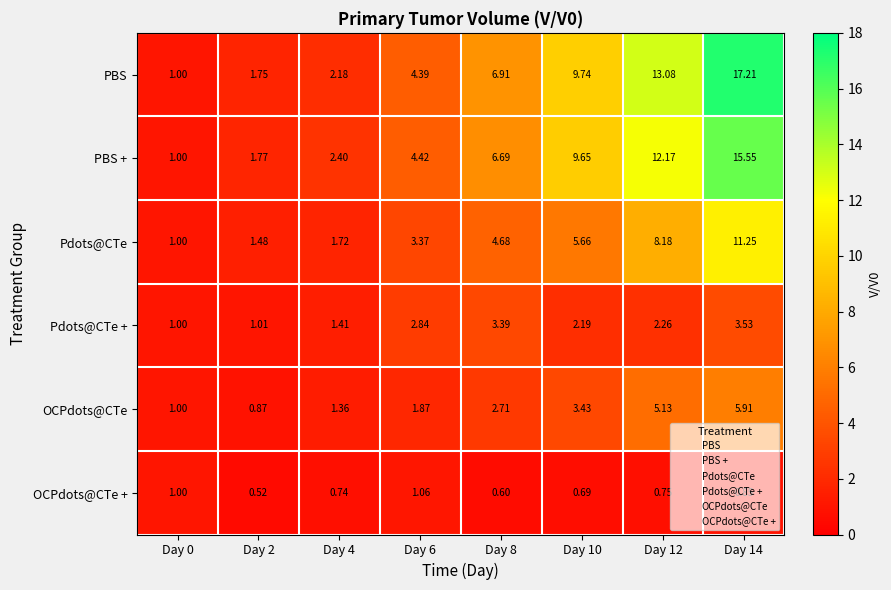

Which series has the largest total across all categories?

PBS